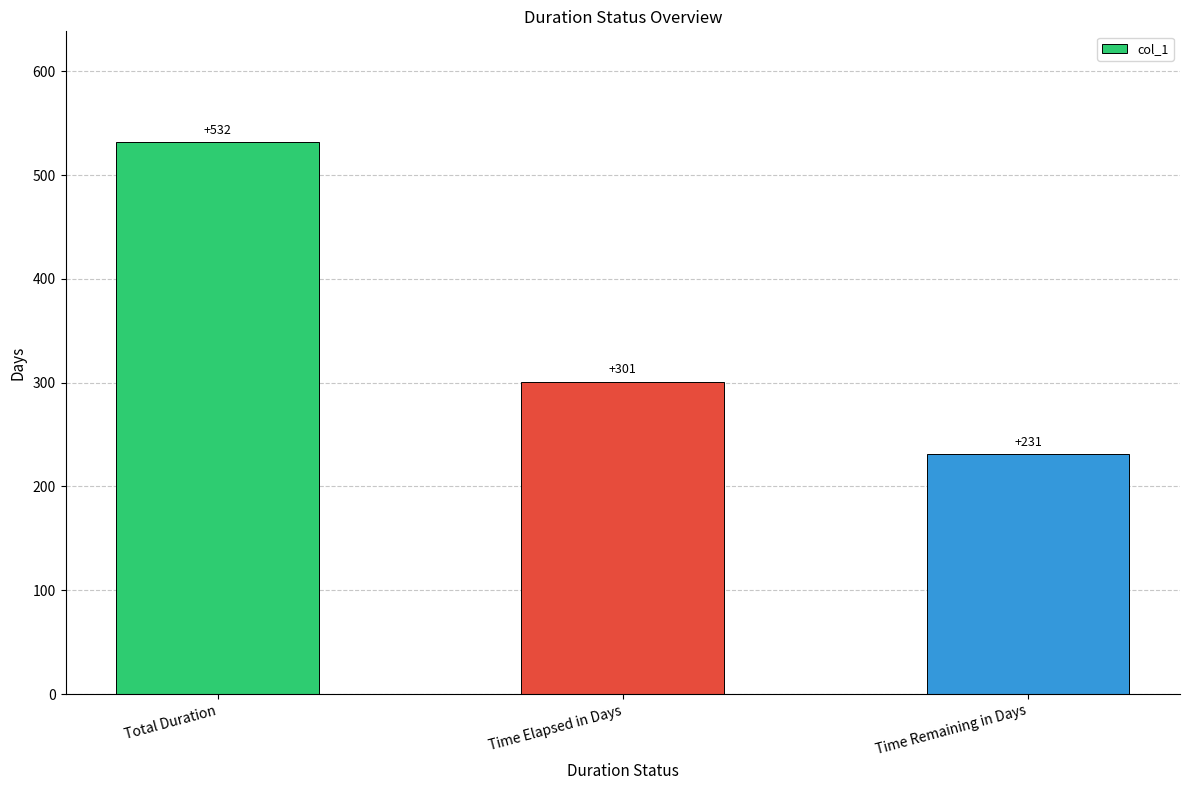

Where does the data first go above 301?

Total Duration